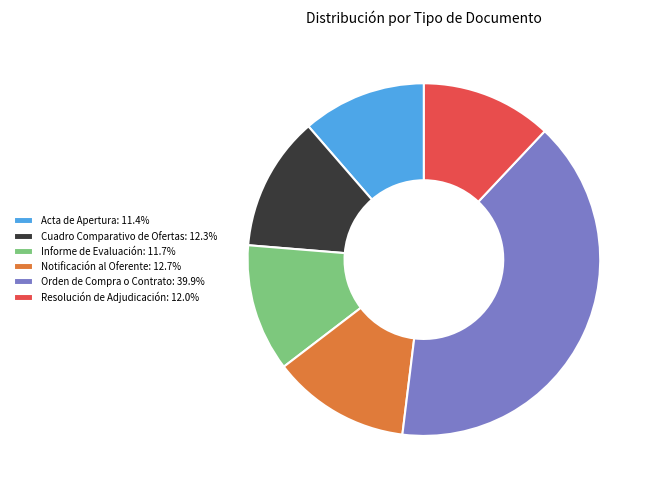

Is the sum of Acta de Apertura: 11.4% and Informe de Evaluación: 11.7% greater than half?

No